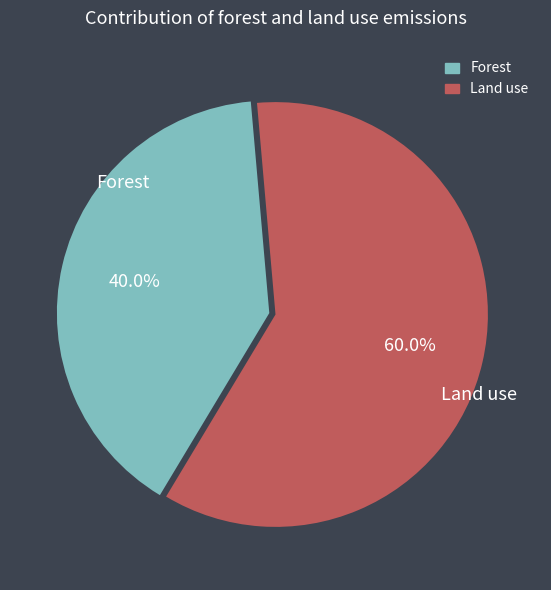

Is there a majority slice in this chart?

Yes